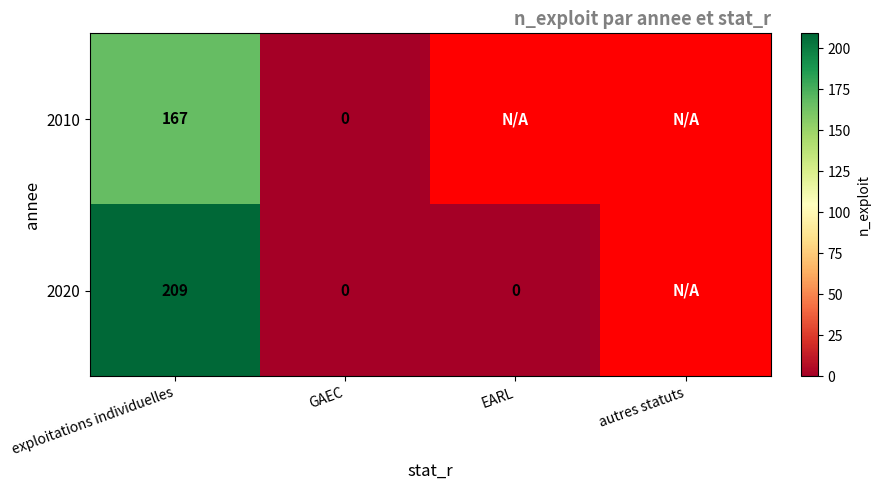

How many series are shown in this chart?

2